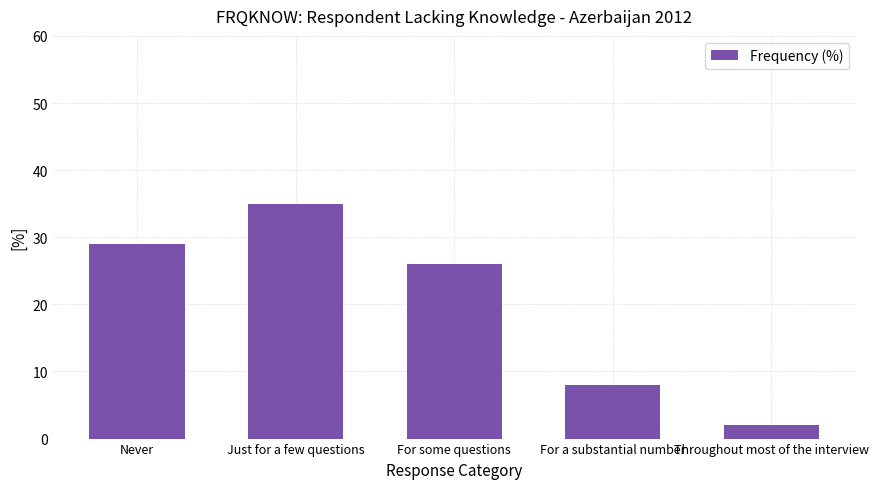

Reading left to right, list all the values displayed in this chart.

29	35	26	8	2